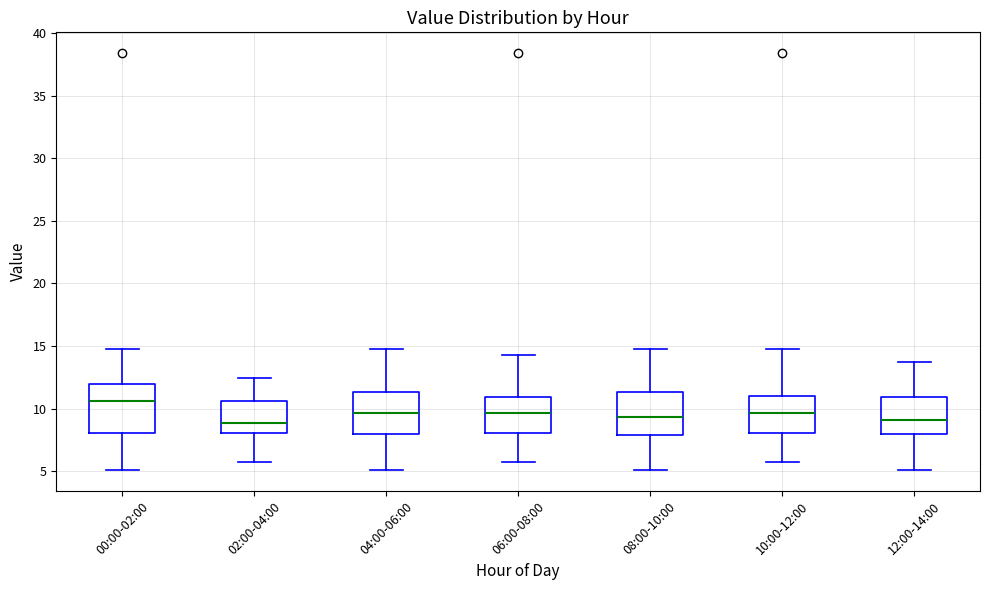

Which box has the highest median line?

00:00-02:00